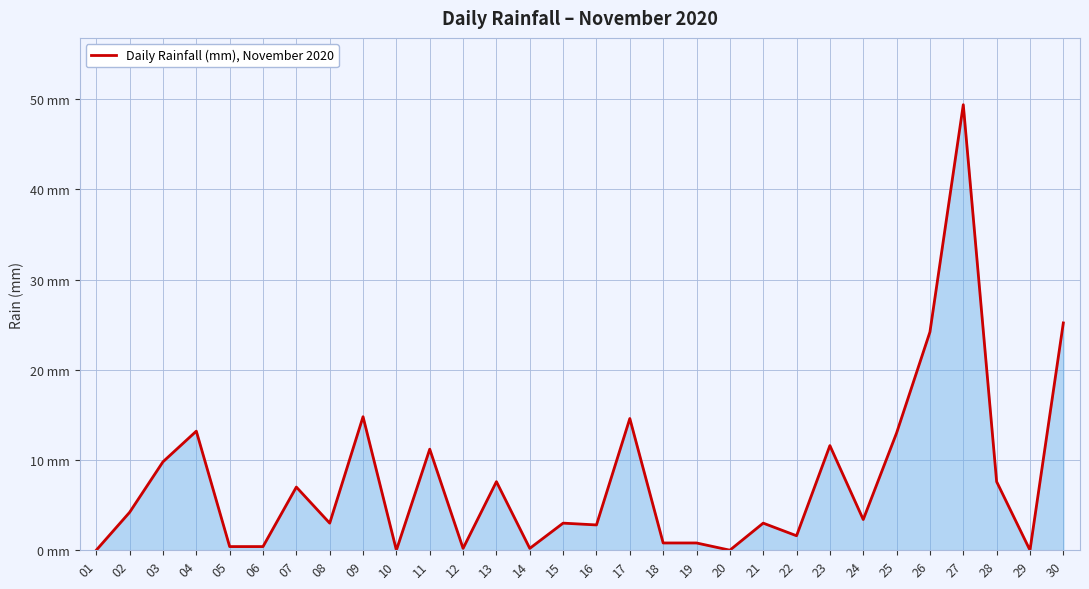

How many points are lower than both their immediate neighbors (excluding endpoints)?

9